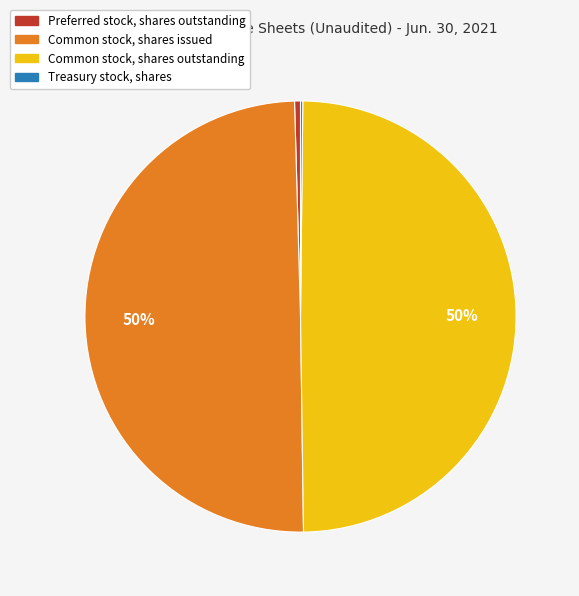

What is the ratio of the value at Common stock, shares outstanding to the value at Preferred stock, shares outstanding?

111.8